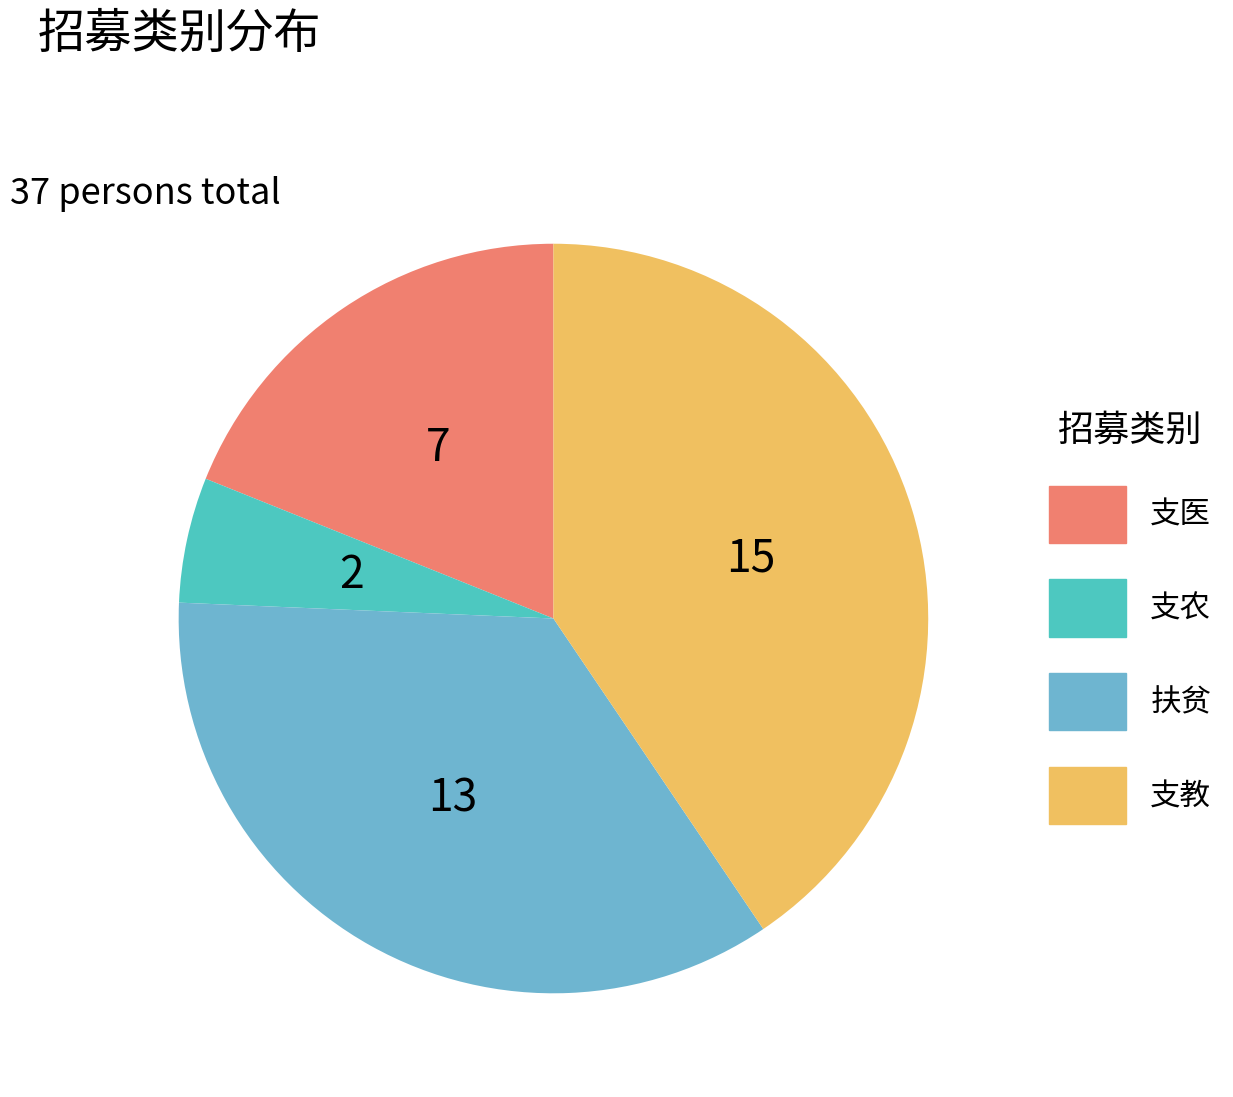

True or false: 支农 accounts for 5% of the total.

True